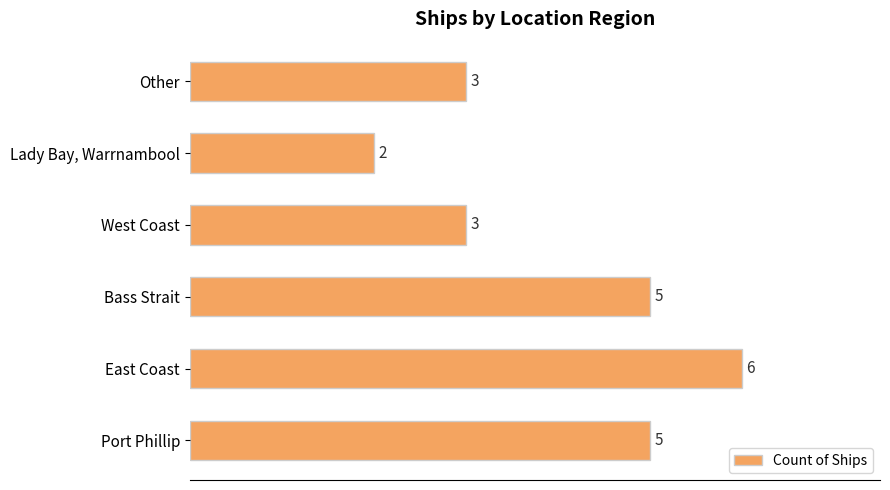

What is the difference between the maximum and minimum values?

4